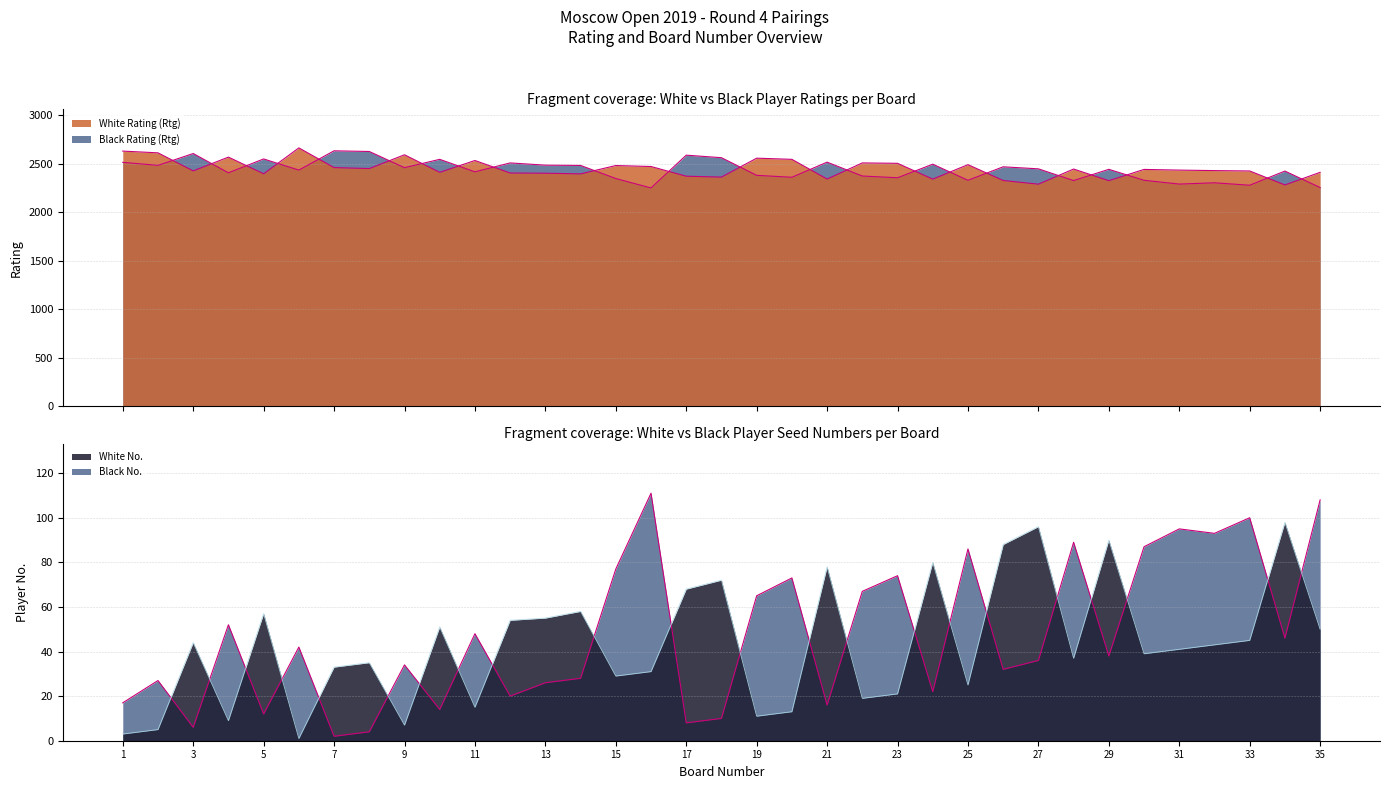

What is the total value across all series at 20?

4991